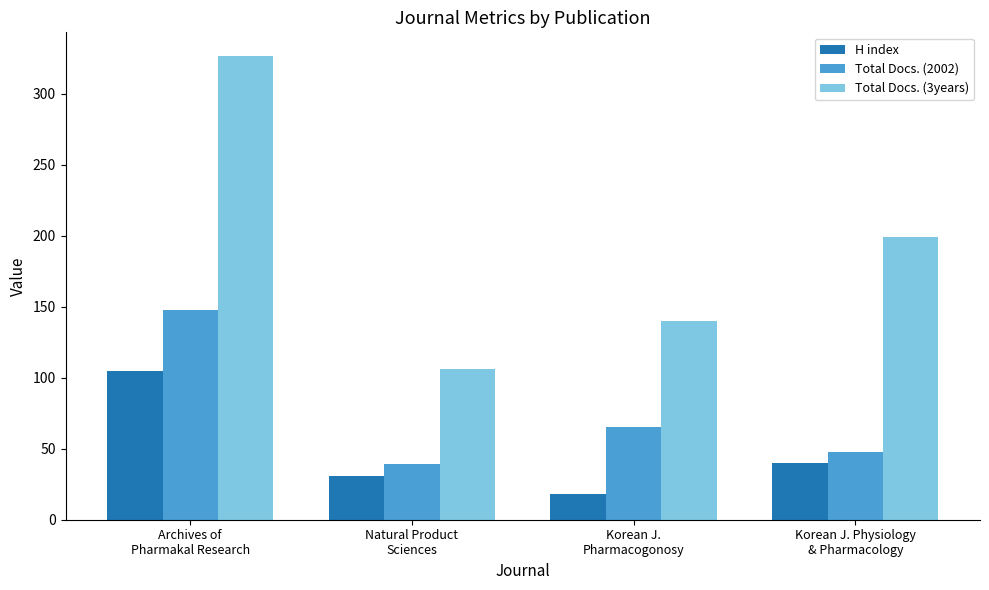

What is the difference between the maximum and minimum values in the H index series?

87